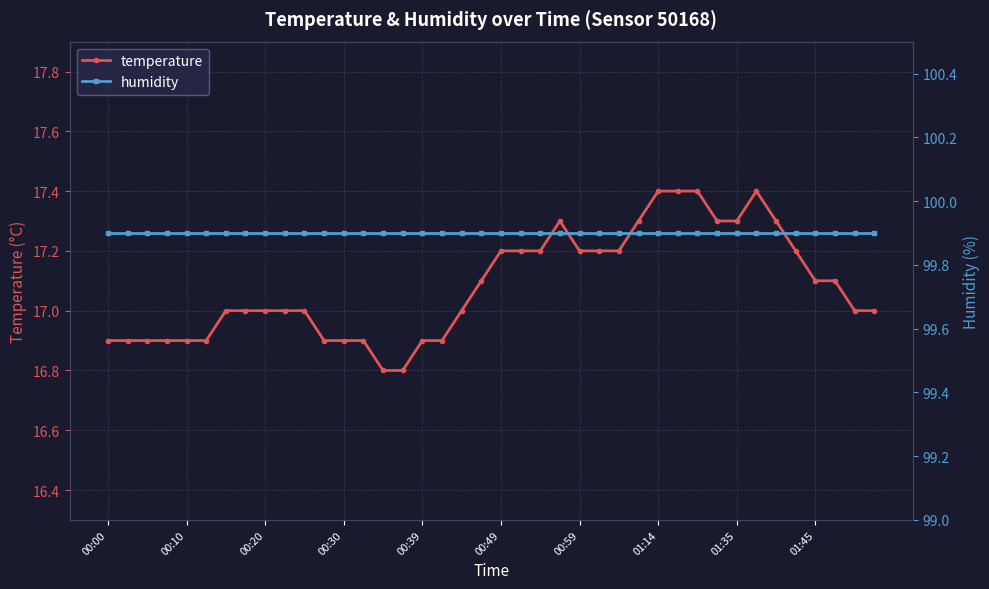

Does the chart display data point markers on the line(s)?

Yes